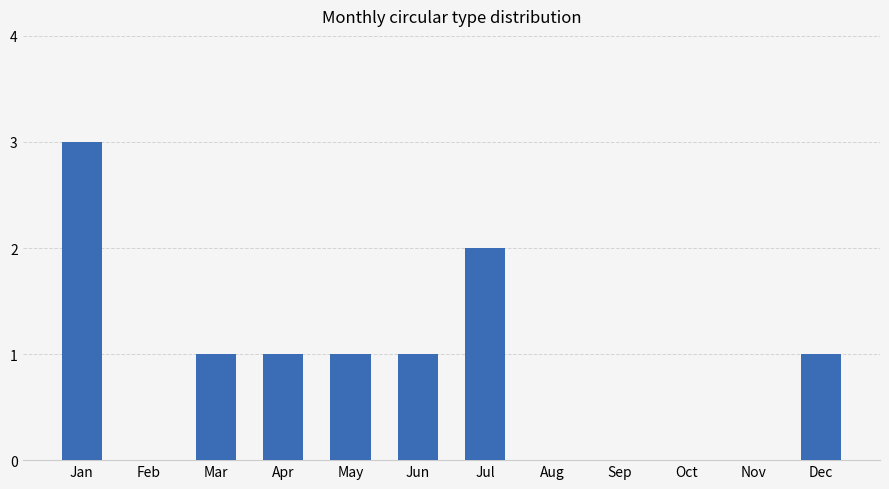

How many distinct data groups are displayed?

1